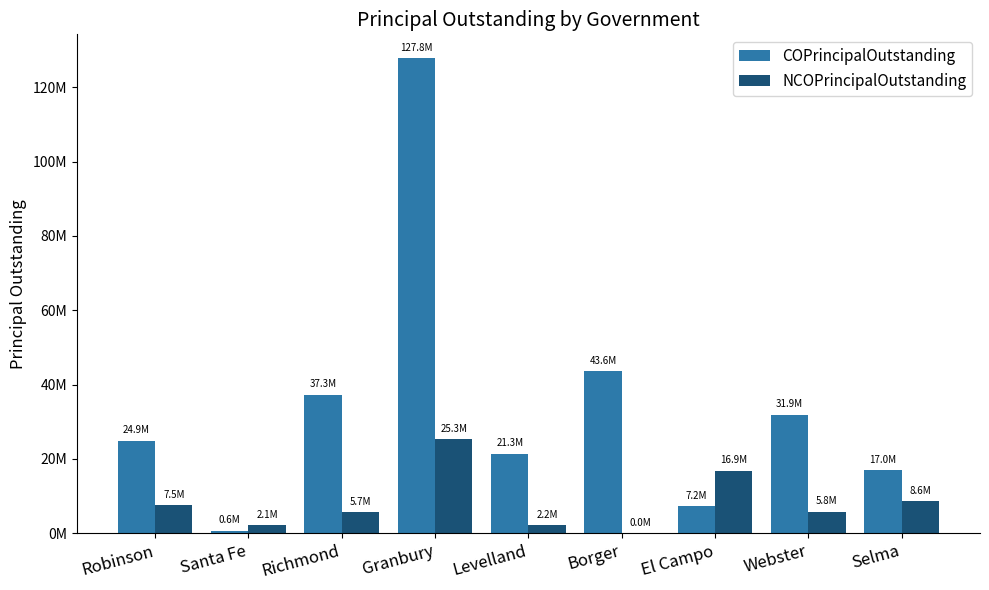

Is the value of NCOPrincipalOutstanding at Selma greater than the value of COPrincipalOutstanding at Webster?

No